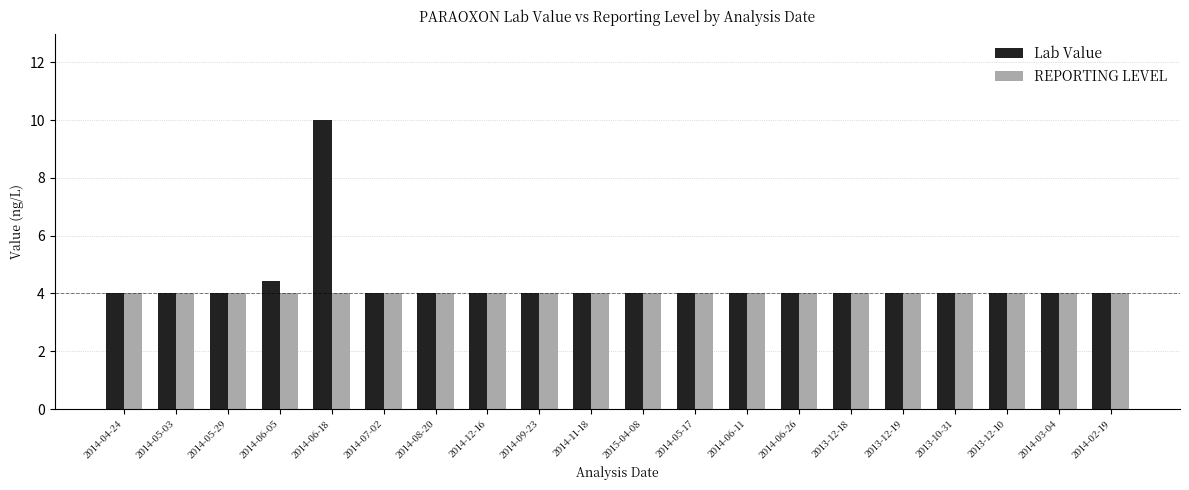

At which category is the sum across all series the highest?

2014-06-18